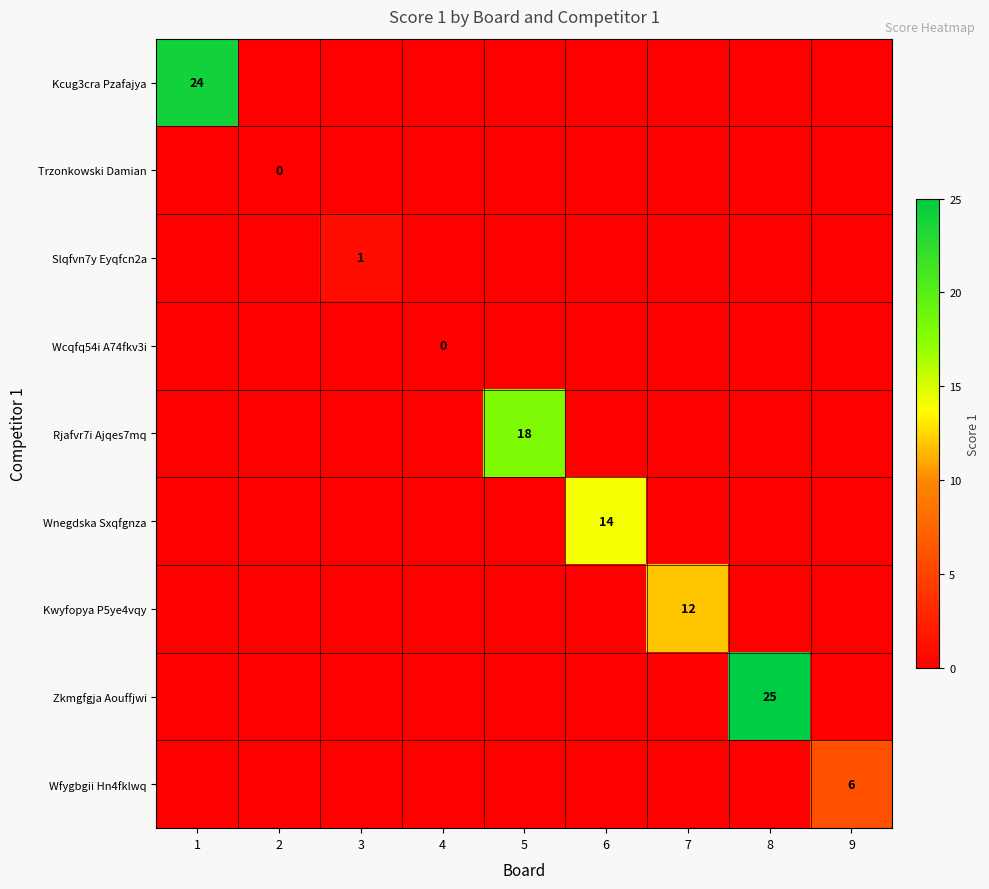

Is it true that Slqfvn7y Eyqfcn2a equals 0 at 3?

False